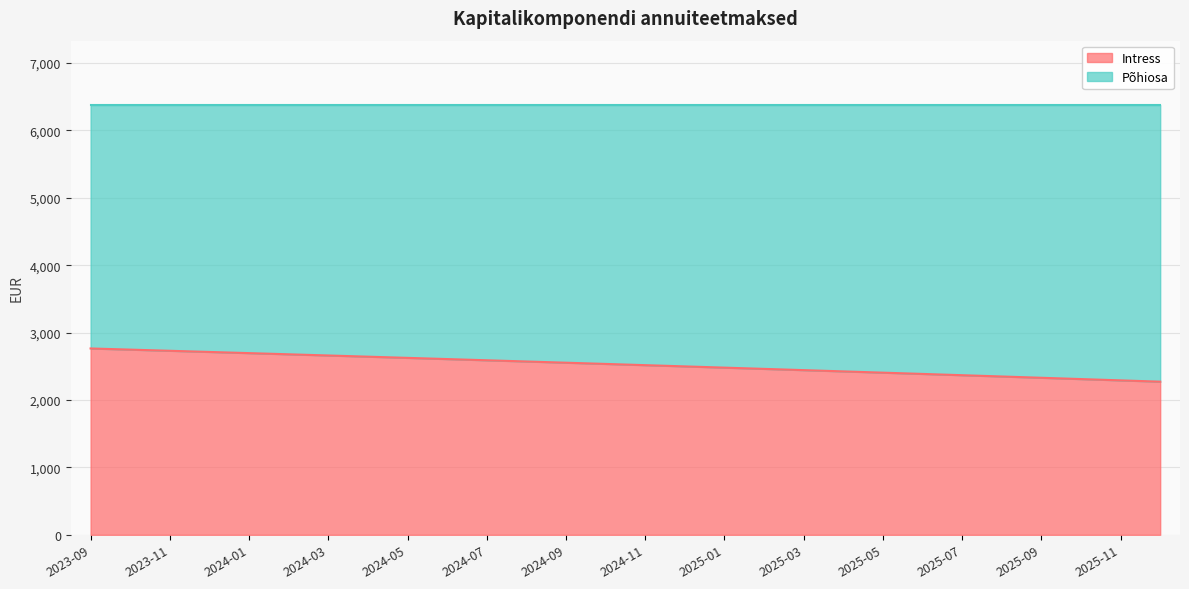

What is the difference between the maximum and minimum values?

492.7